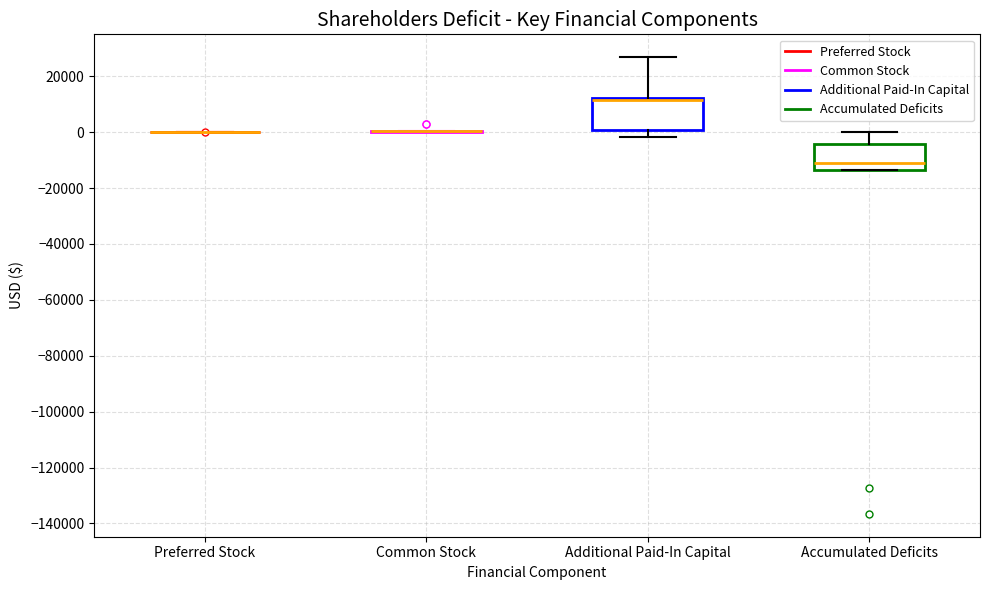

Reading left to right, read every box against the y-axis: the position of its median line, the range the box covers, and the ends of its whiskers. The values are not printed on the chart, so give them approximately, as read against the axis.

Preferred Stock: box collapsed to a line at 0, whiskers 0 to 0
Common Stock: box collapsed to a line at 0, whiskers 0 to 0
Additional Paid-In Capital: median 12000 (drawn on the box's upper edge), box 0 to 12000, whiskers -2000 to 26000
Accumulated Deficits: median -12000, box -14000 to -4000, whiskers -14000 to 0